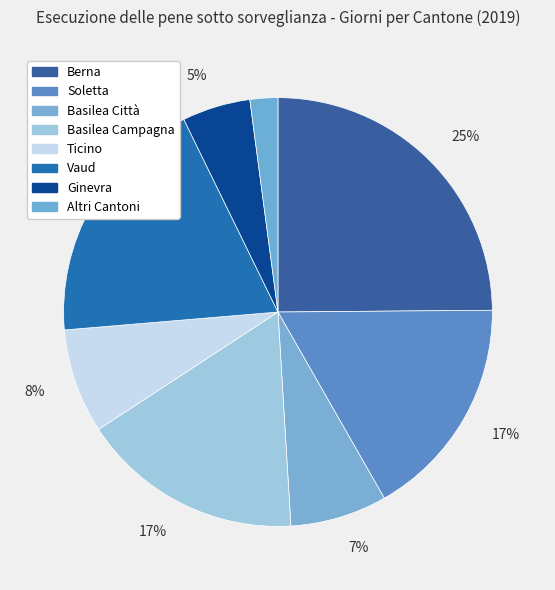

How many slices are in this pie chart?

8